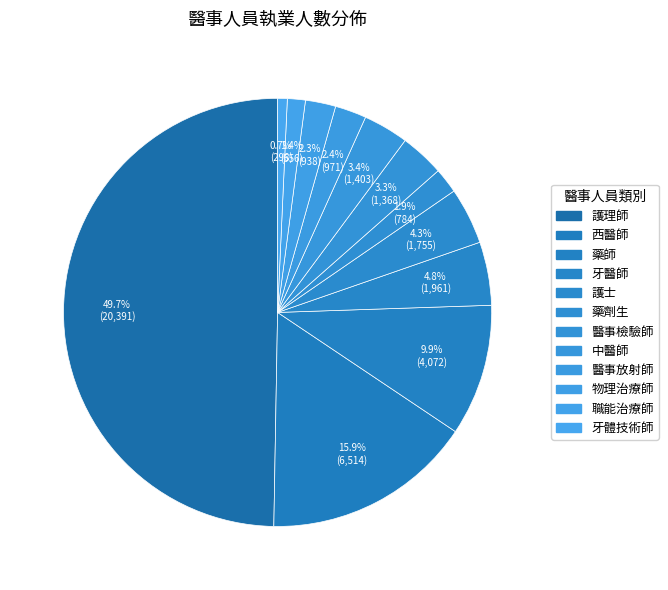

Rank the categories by value from lowest to highest.

牙體技術師, 職能治療師, 藥劑生, 物理治療師, 醫事放射師, 醫事檢驗師, 中醫師, 護士, 牙醫師, 藥師, 西醫師, 護理師